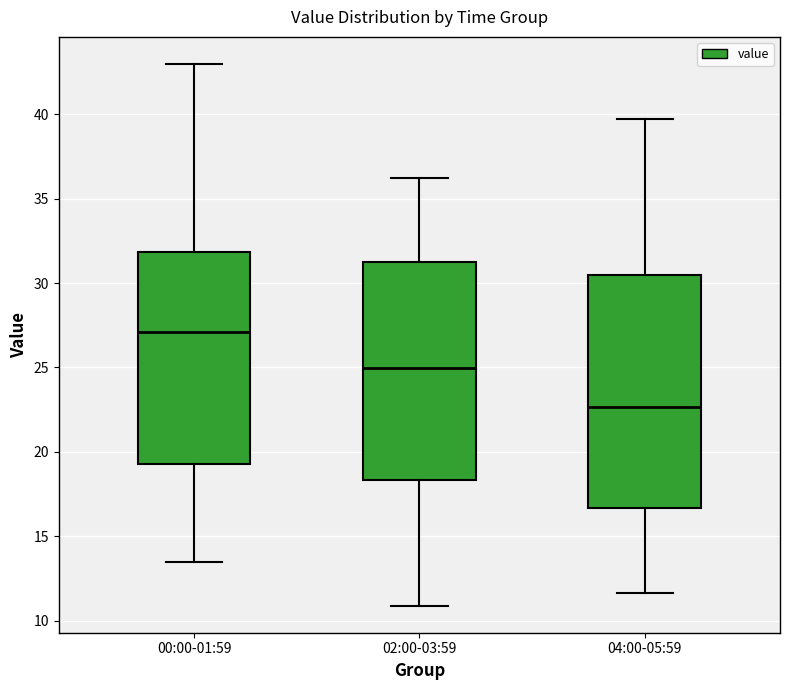

Where is the upper edge of the box for 02:00-03:59 on the y-axis? The values are not printed on the chart, so give them approximately, as read against the axis.

31.0